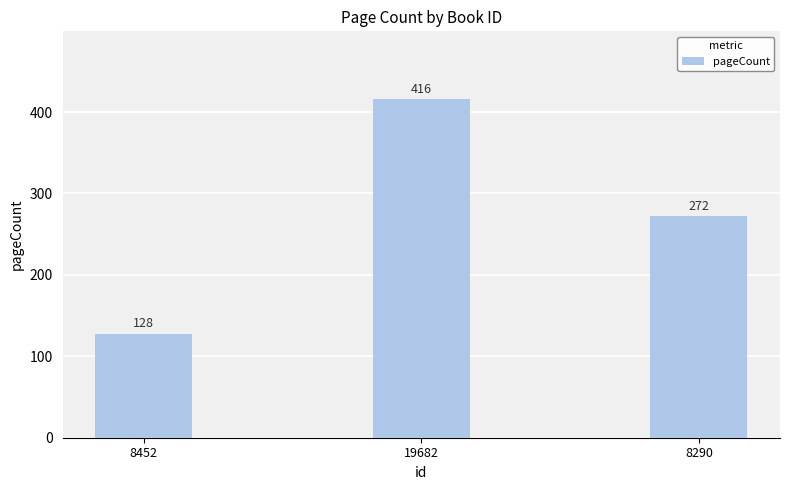

Which has a higher value, 8290 or 8452?

8290